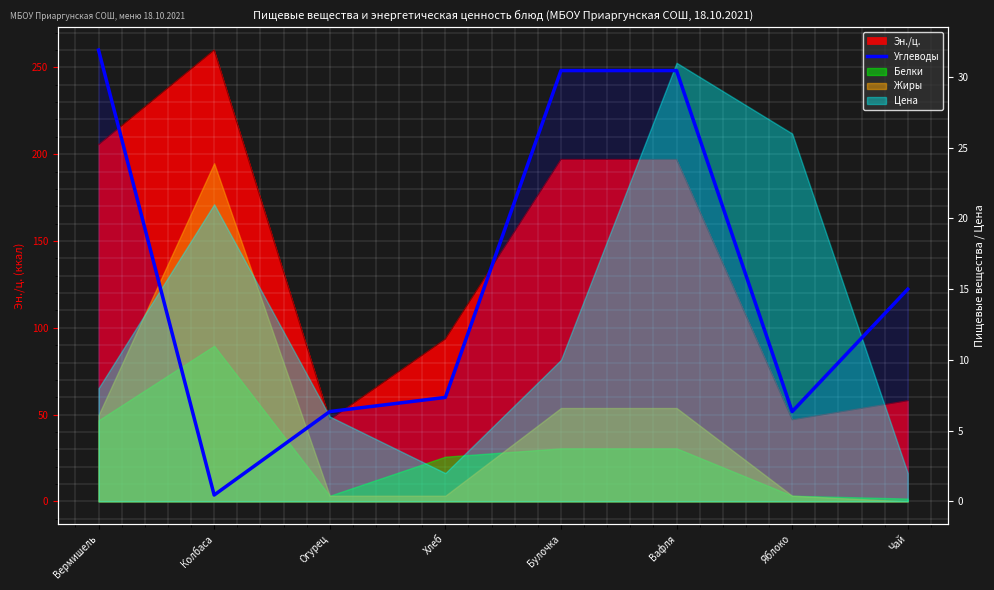

What is the maximum value shown in the chart?

31.9